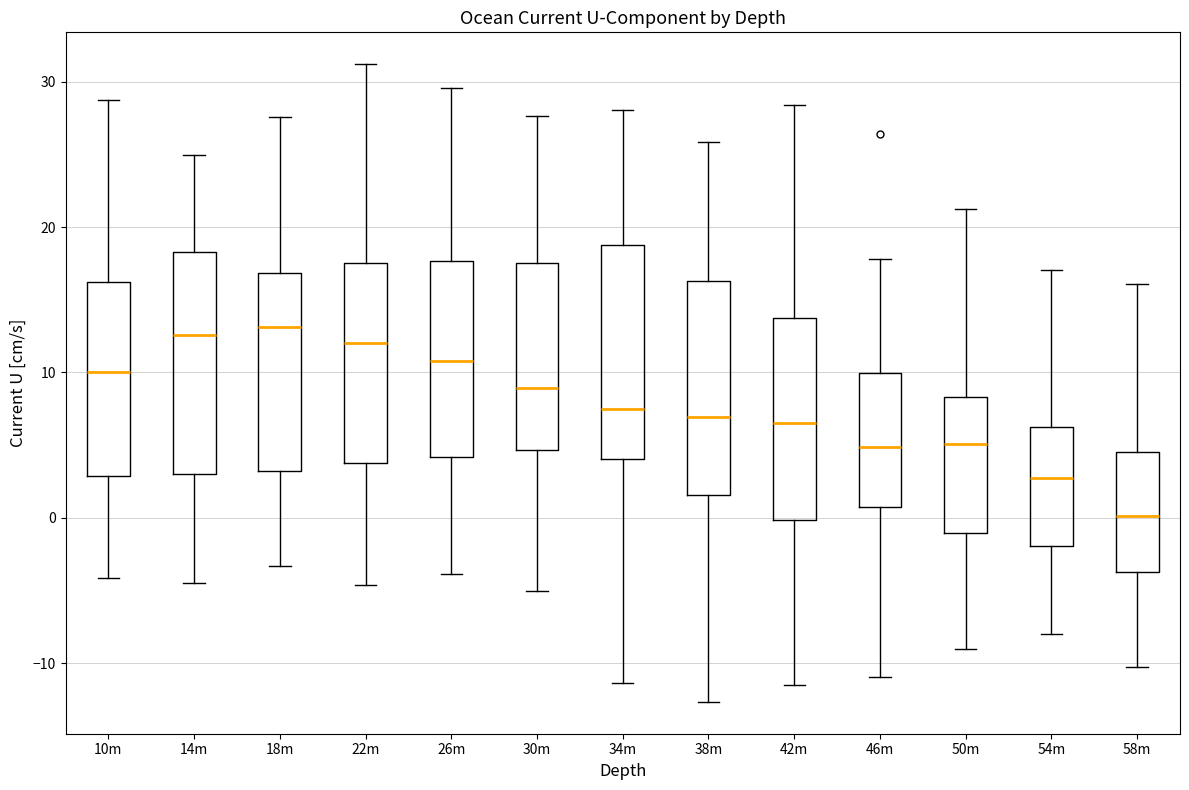

Reading left to right, transcribe this box plot: for each box, give where its median line is, the range the box spans, and where its two whiskers end, as read against the y-axis. The values are not printed on the chart, so give them approximately, as read against the axis.

10m: median 10, box 3 to 16, whiskers -4 to 29
14m: median 13, box 3 to 18, whiskers -4 to 25
18m: median 13, box 3 to 17, whiskers -3 to 28
22m: median 12, box 4 to 18, whiskers -5 to 31
26m: median 11, box 4 to 18, whiskers -4 to 30
30m: median 9, box 5 to 18, whiskers -5 to 28
34m: median 8, box 4 to 19, whiskers -11 to 28
38m: median 7, box 2 to 16, whiskers -13 to 26
42m: median 7, box 0 to 14, whiskers -12 to 28
46m: median 5, box 1 to 10, whiskers -11 to 18
50m: median 5, box -1 to 8, whiskers -9 to 21
54m: median 3, box -2 to 6, whiskers -8 to 17
58m: median 0, box -4 to 5, whiskers -10 to 16